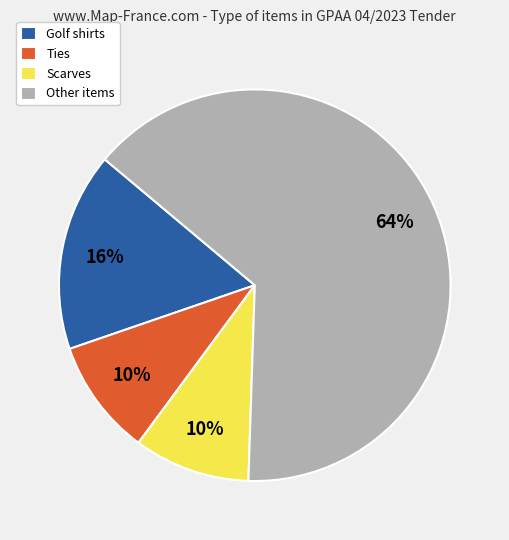

Which slice is the largest?

Other items